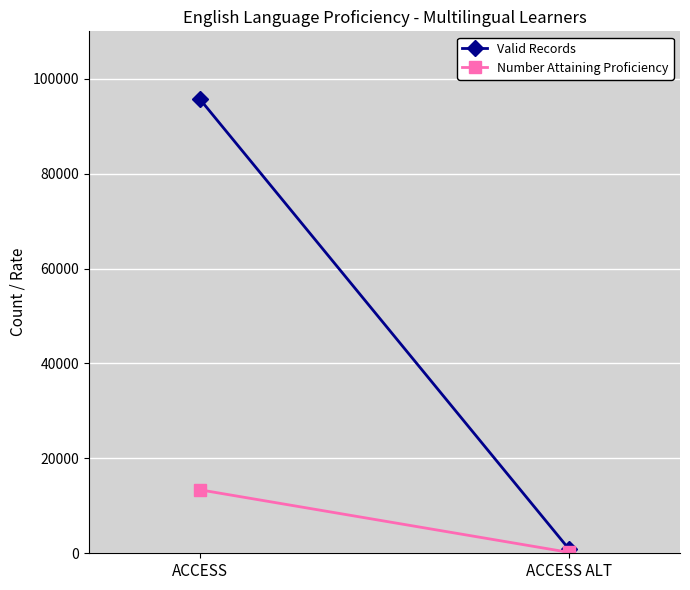

Reading left to right, extract all data points from this chart.

Valid Records: ACCESS=95772	ACCESS ALT=850
Number Attaining Proficiency: ACCESS=13385	ACCESS ALT=185